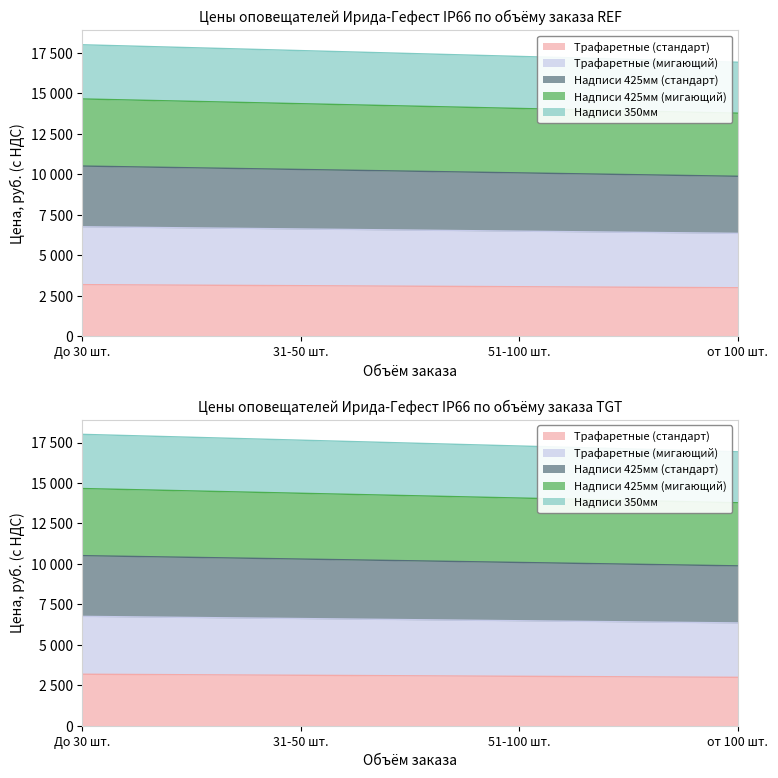

At which label does Надписи 425мм (мигающий) reach its peak?

До 30 шт.